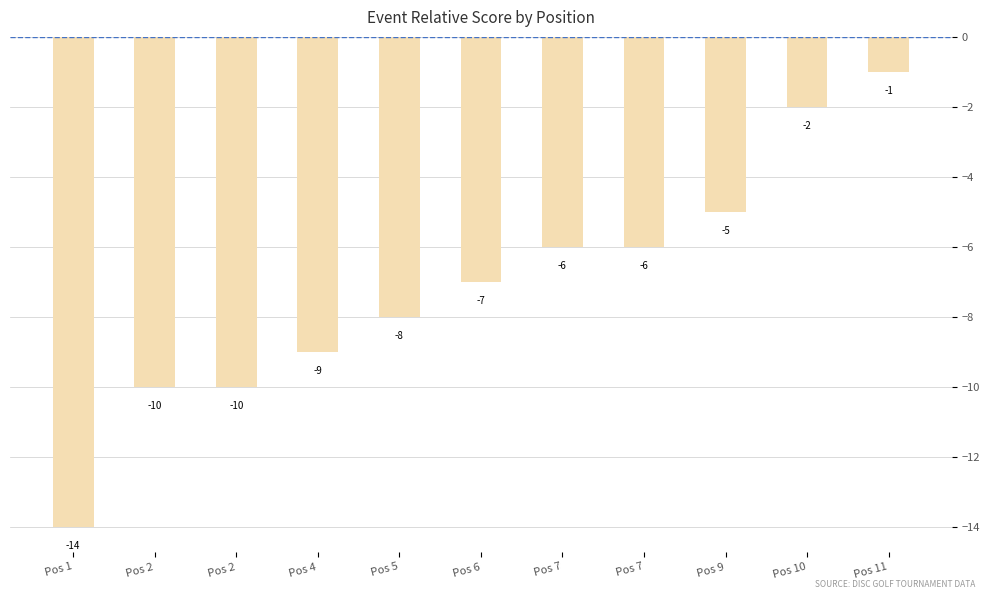

How many bars are there in total?

11